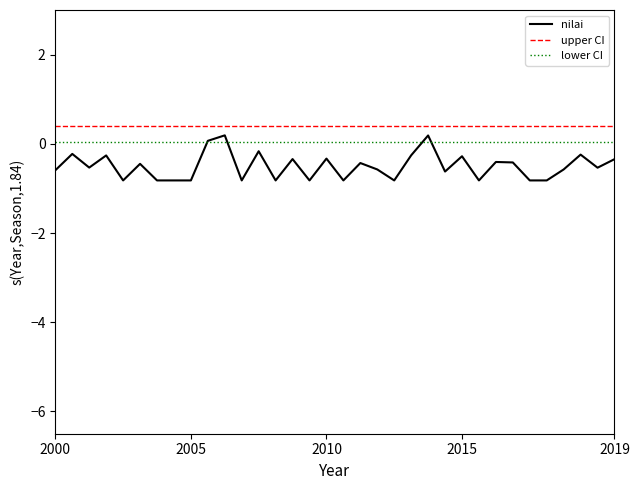

Which series has the largest range (max minus min)?

nilai